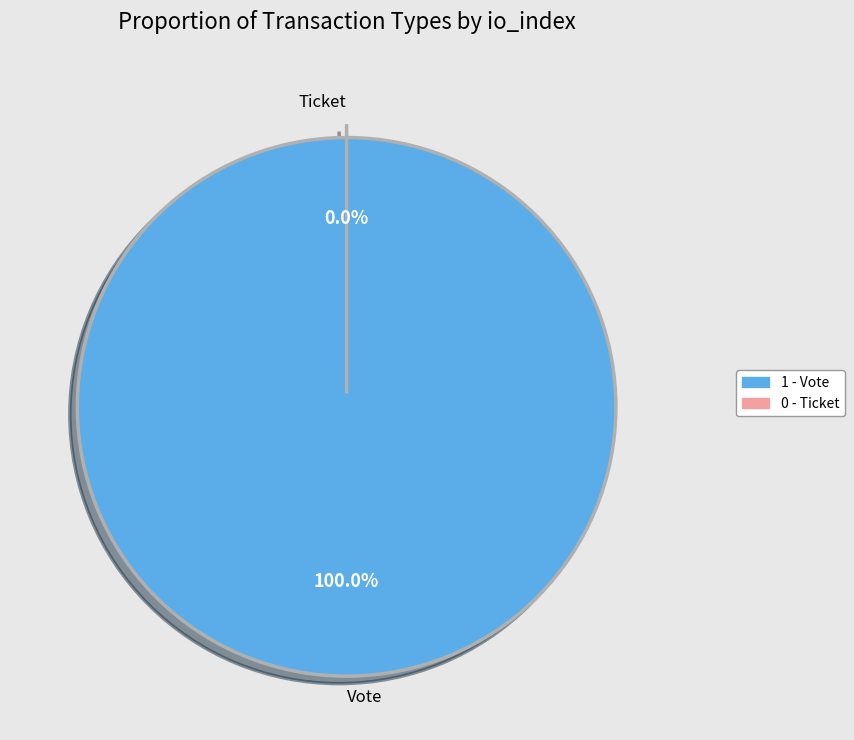

Do Ticket (io_index=0) and Vote (io_index=1) together represent more than half of the pie?

Yes